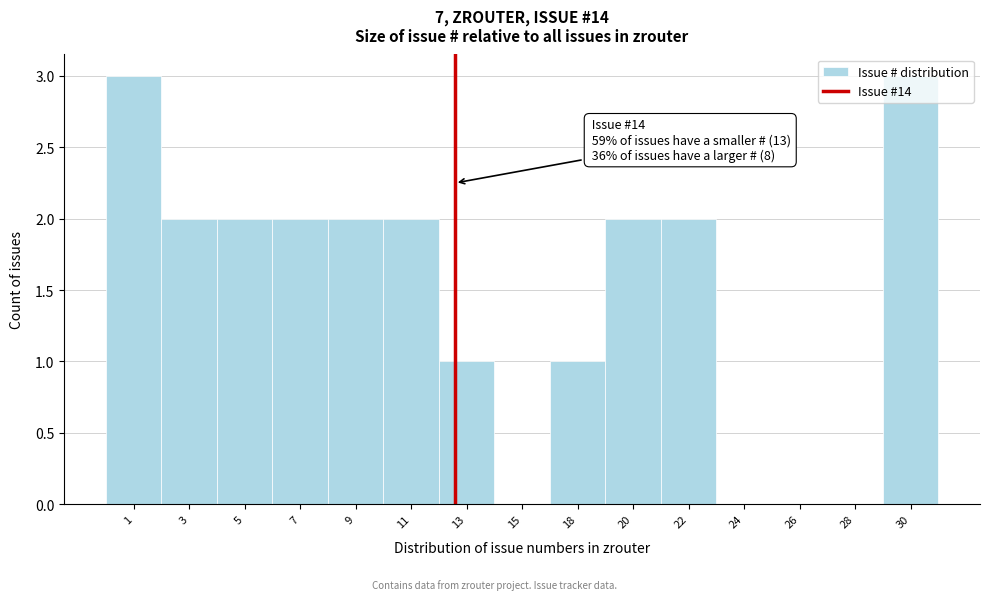

What is the maximum value shown in the chart?

3